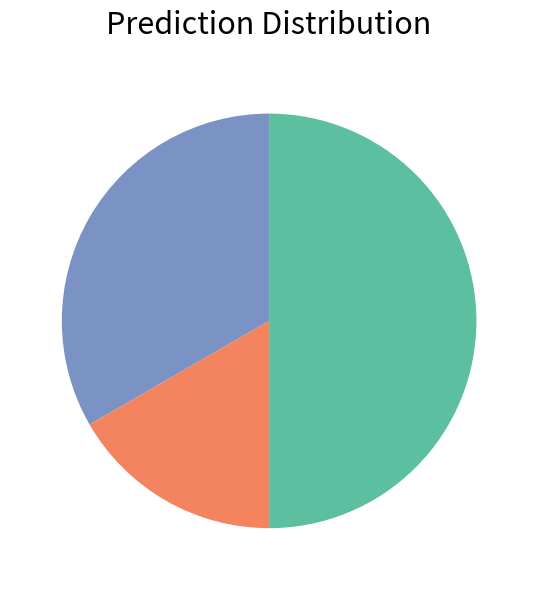

How many segments does this pie chart have?

3